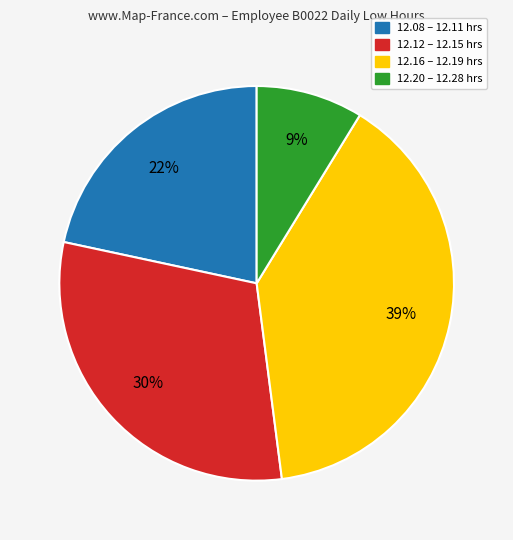

Is there a majority slice in this chart?

No